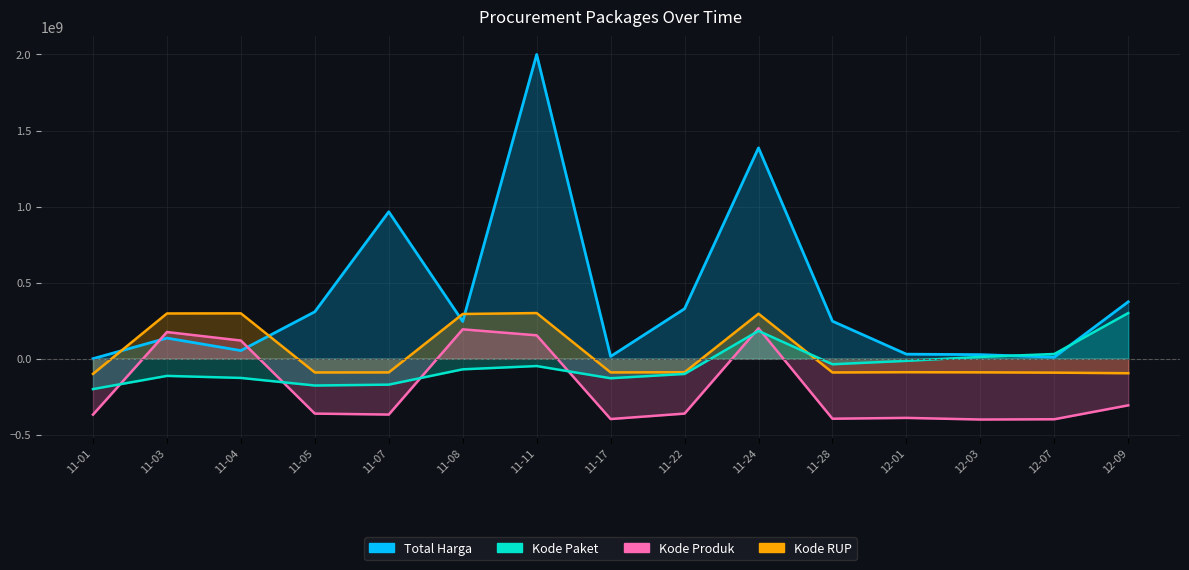

What is the label of the 4th point from the left?

11-05